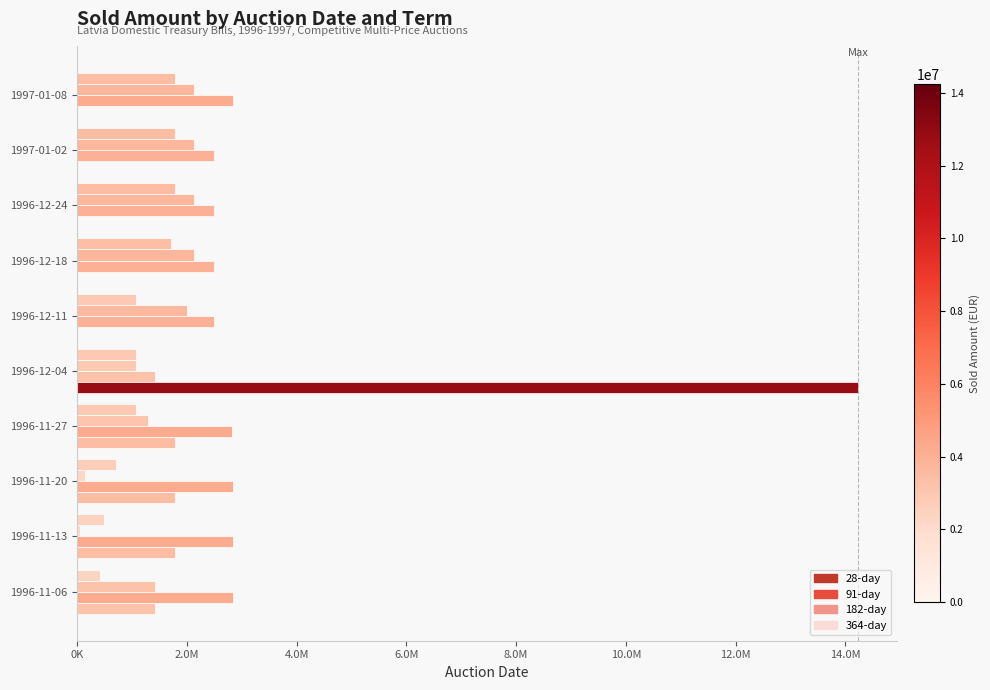

What are all the series names shown in the legend?

28-day, 91-day, 182-day, 364-day